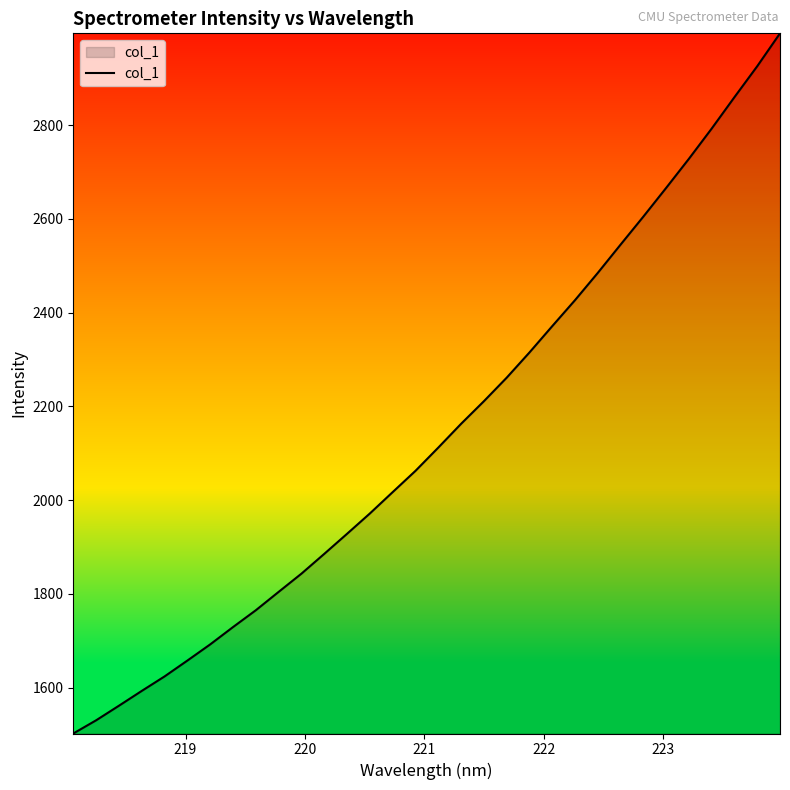

What is the difference between the maximum and minimum values?

1494.0